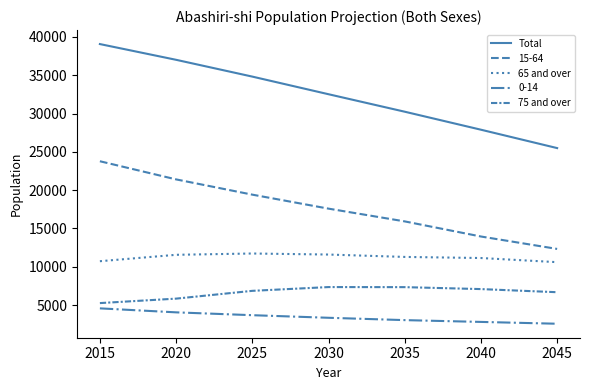

True or false: Total and 65 and over intersect in this chart.

False